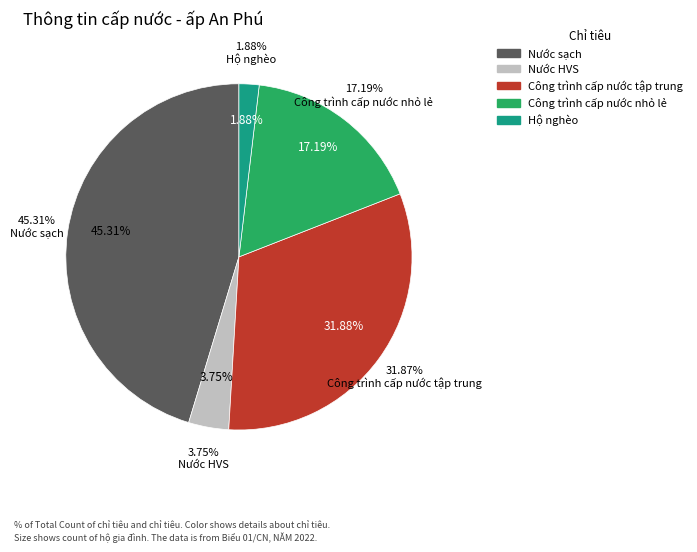

Does Công trình cấp nước nhỏ lẻ account for over 50% of the chart?

No